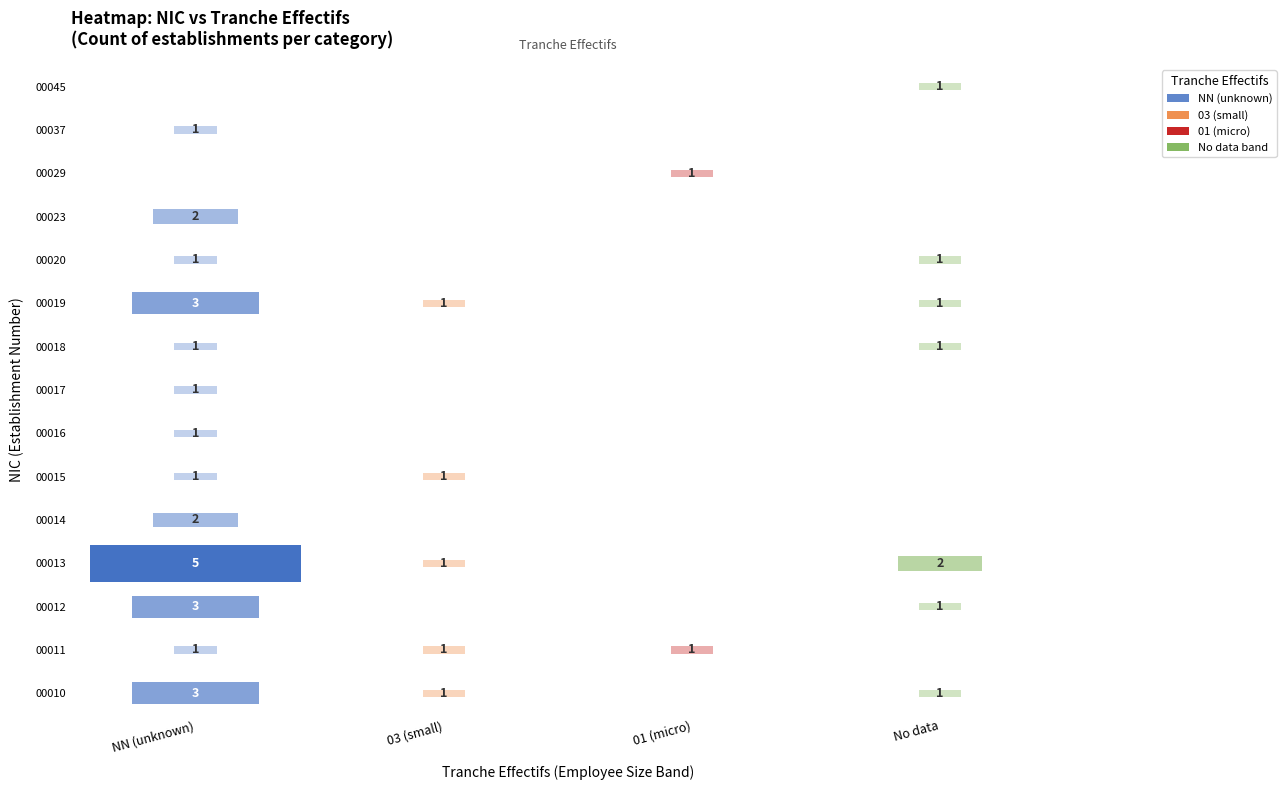

At which category is the sum across all series the highest?

NN